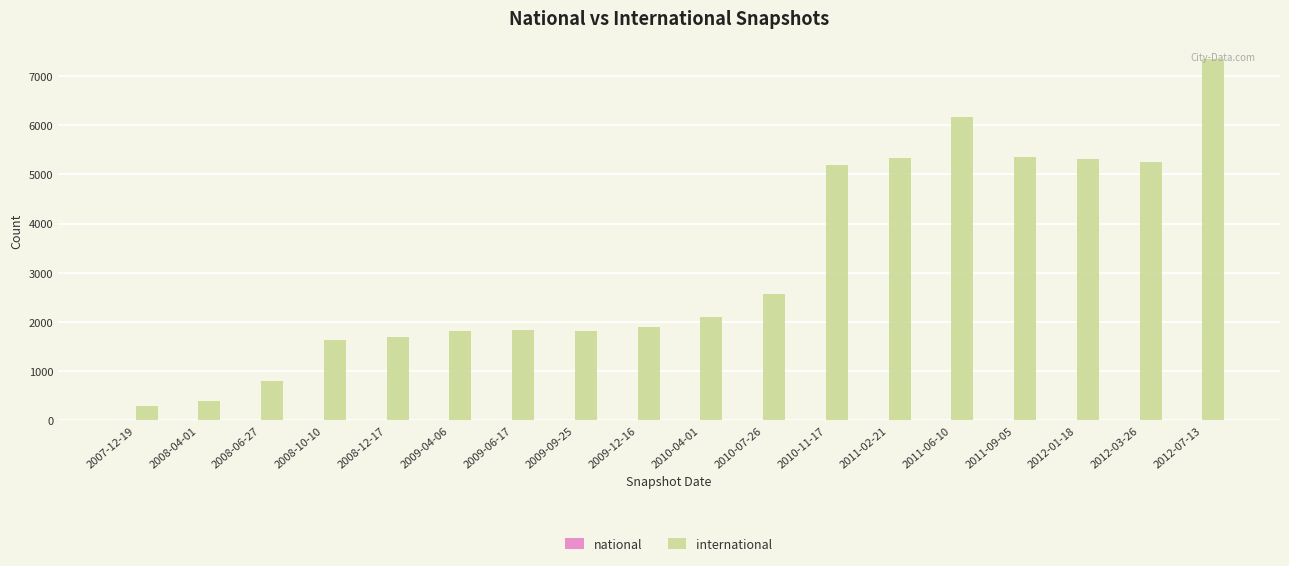

At which category does the chart reach its peak across all series?

2012-07-13